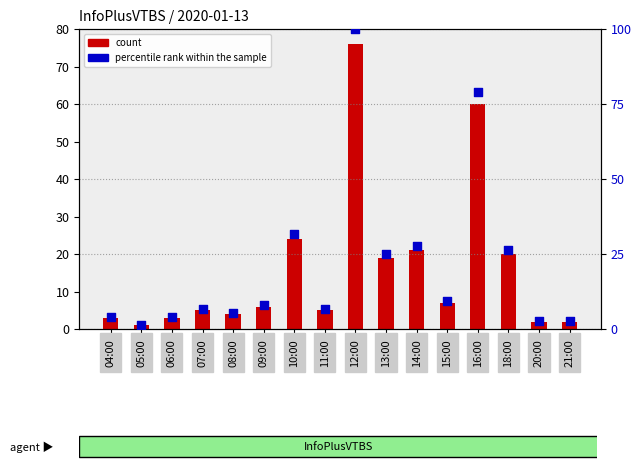

Which series has the widest spread of Y values?

percentile rank within the sample